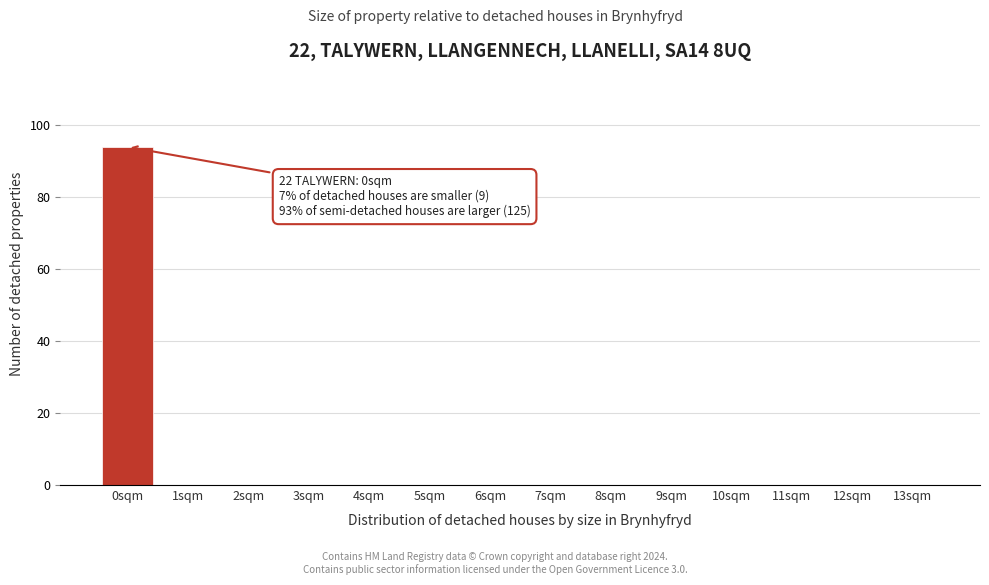

Reading left to right, what are all the values shown in this chart?

0sqm=94	1sqm=0	2sqm=0	3sqm=0	4sqm=0	5sqm=0	6sqm=0	7sqm=0	8sqm=0	9sqm=0	10sqm=0	11sqm=0	12sqm=0	13sqm=0